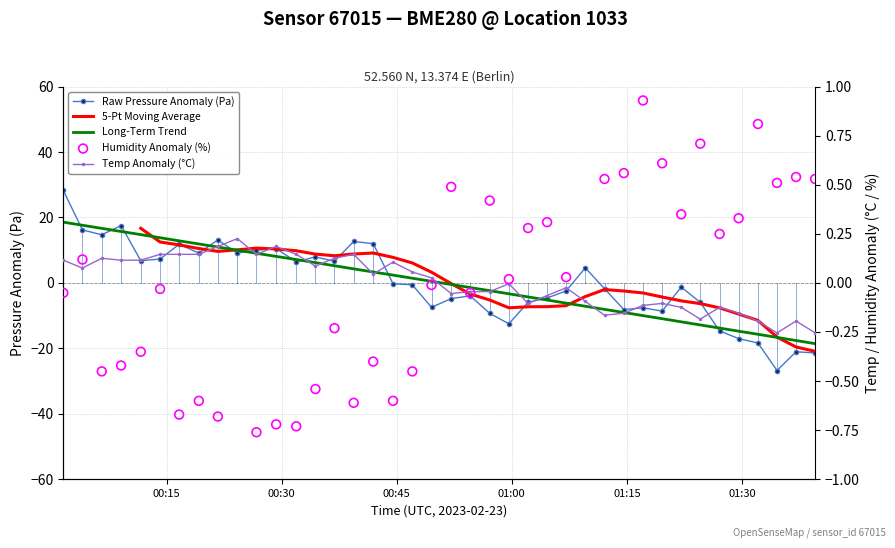

Which series has the largest total across all categories?

Humidity Anomaly (%)